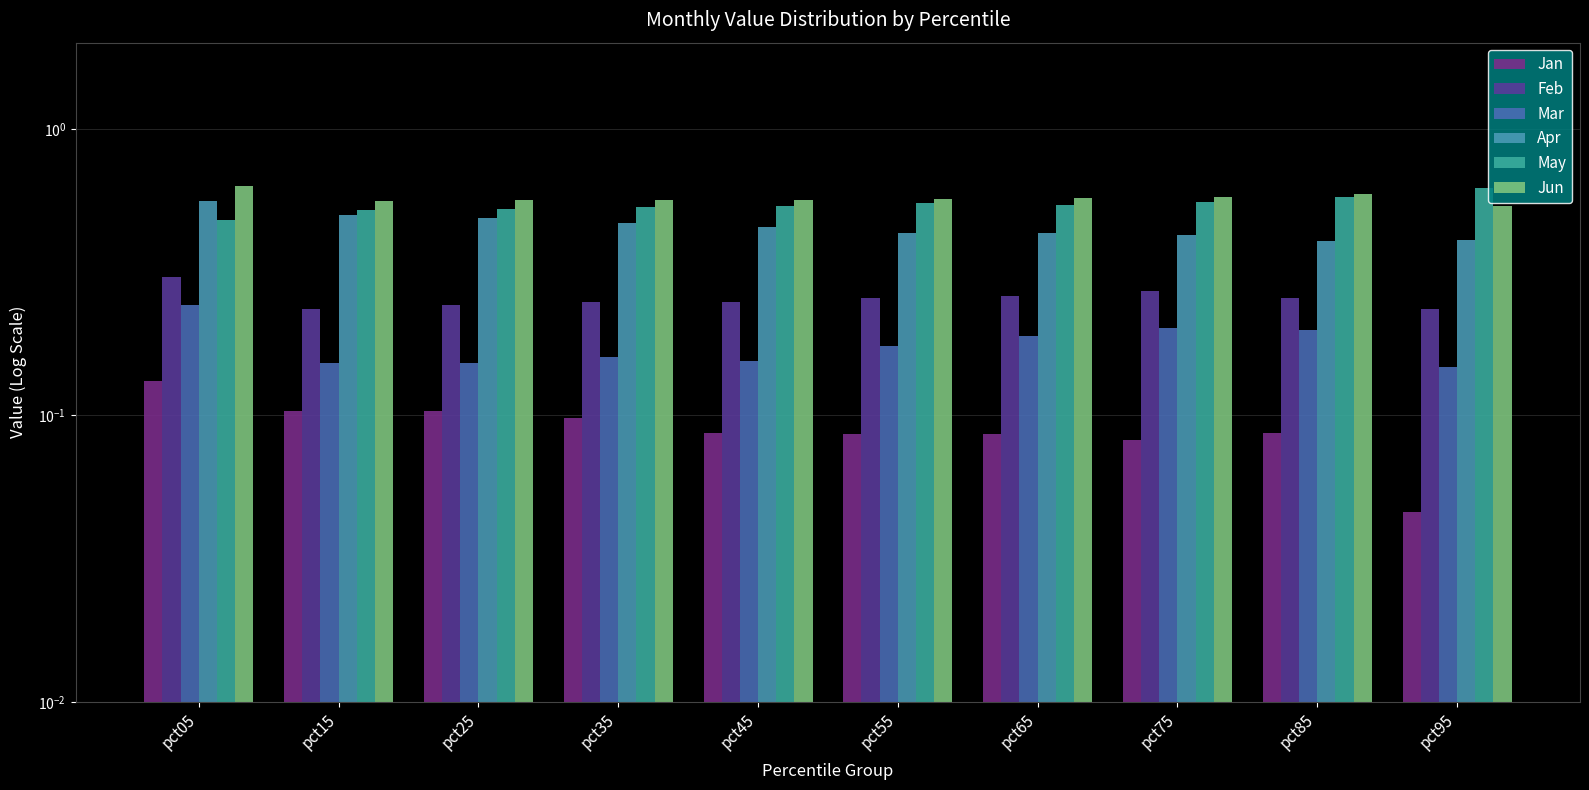

What are all the series names shown in the legend?

Jan, Feb, Mar, Apr, May, Jun